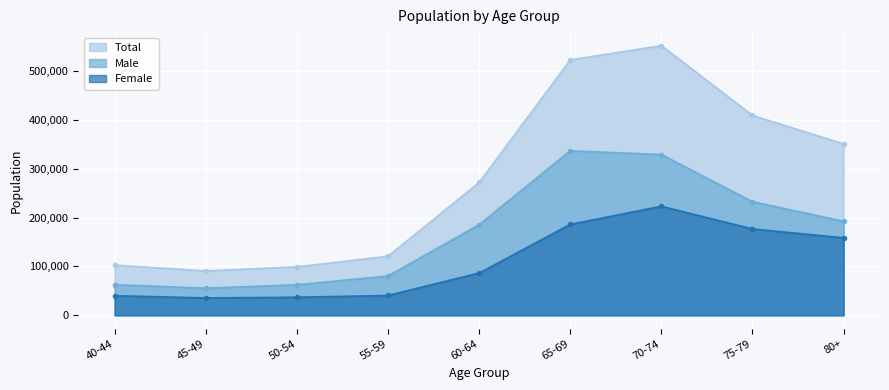

The value of Female at 65-69 is 186006. True or false?

True